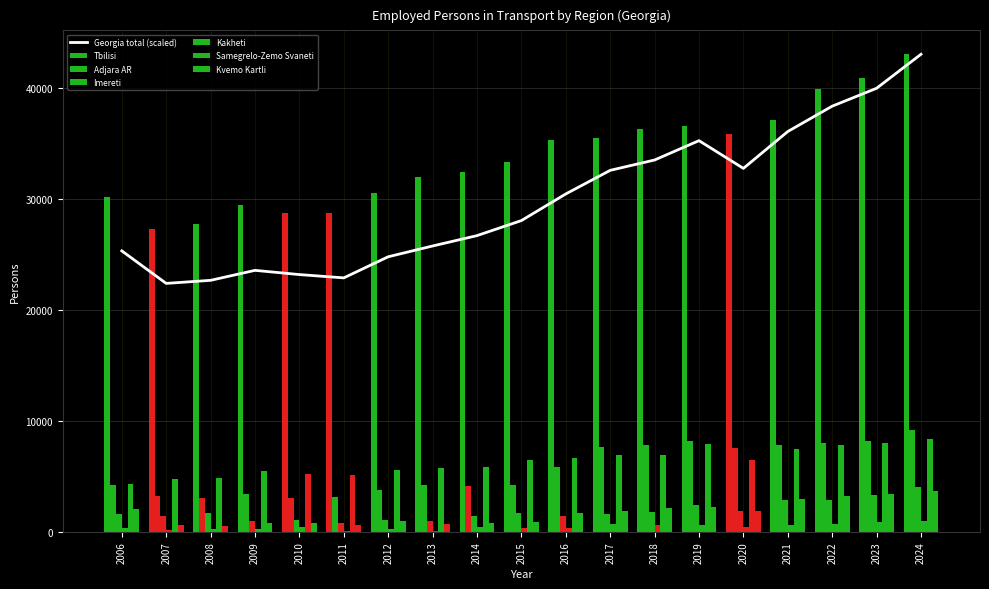

What is the difference between the maximum and minimum values in the Kakheti series?

890.8